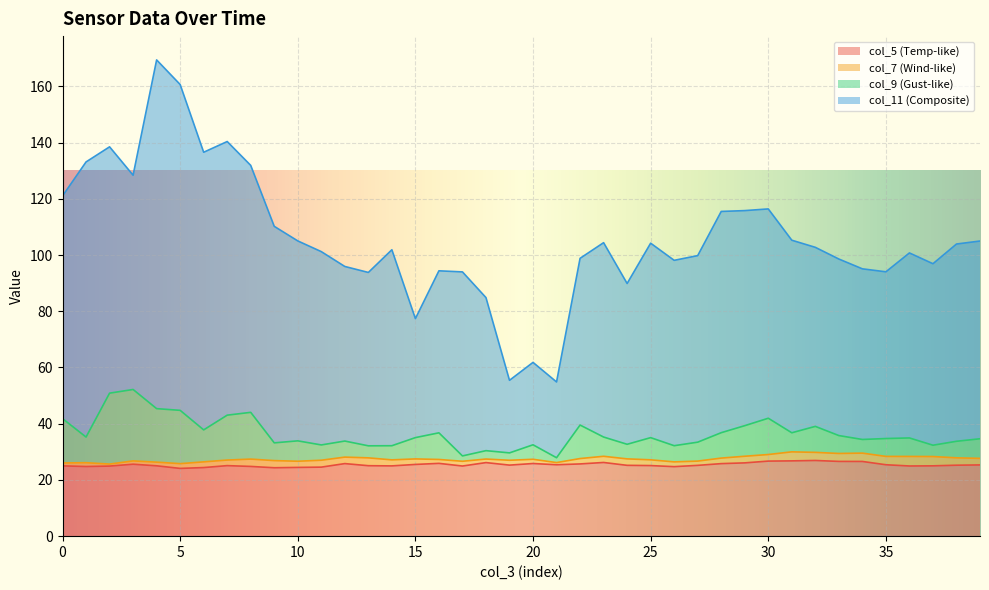

Where is the first local minimum for col_11?

3